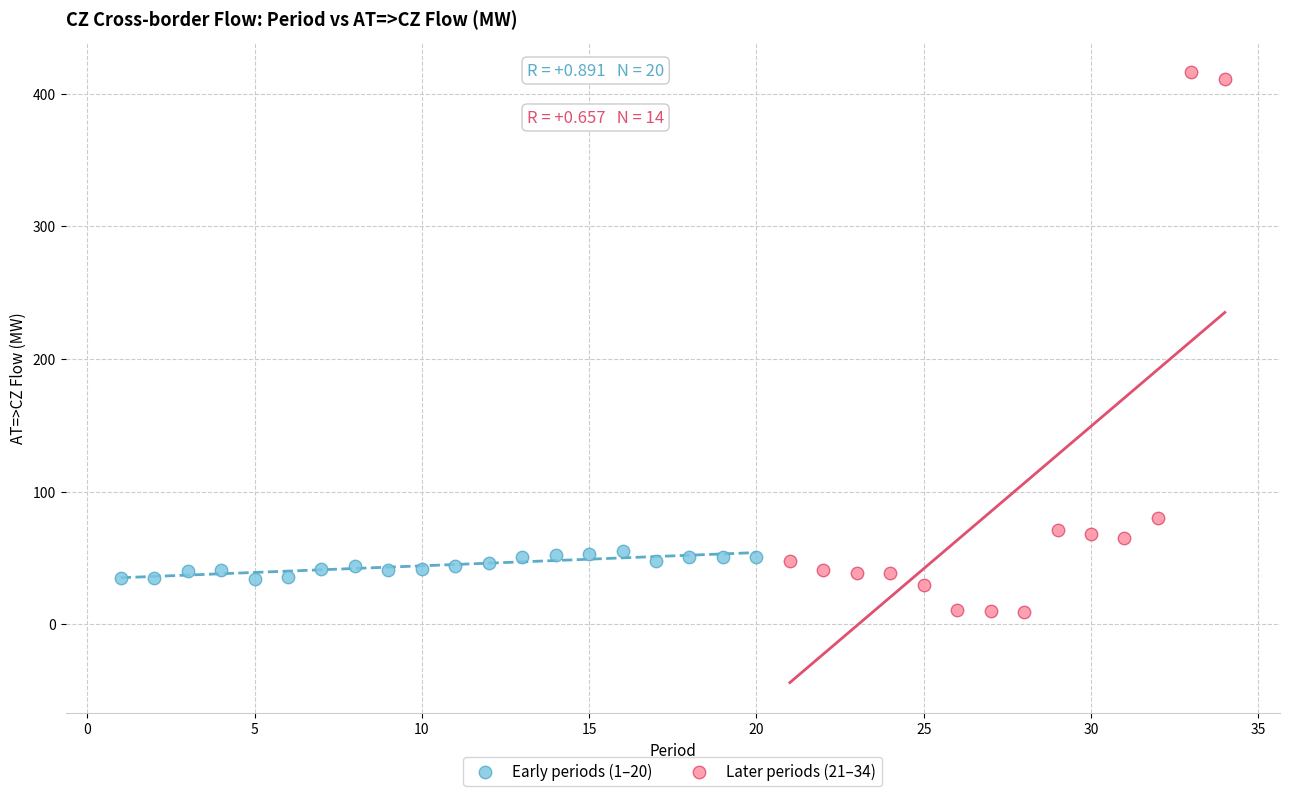

Which series contains the lowest Y value?

Later periods (21–34)